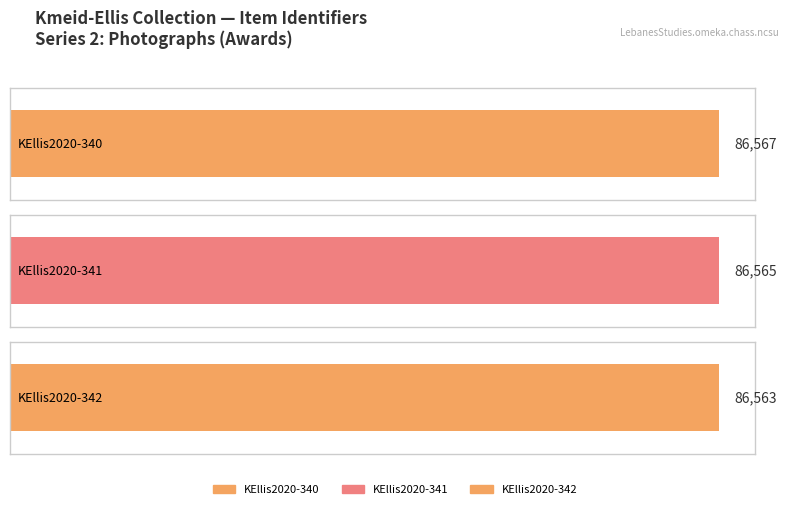

Reading left to right, transcribe all the data shown in this chart.

86567	86565	86563